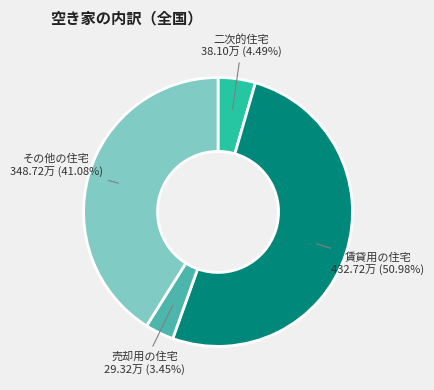

What is the largest slice in the pie chart?

賃貸用の住宅